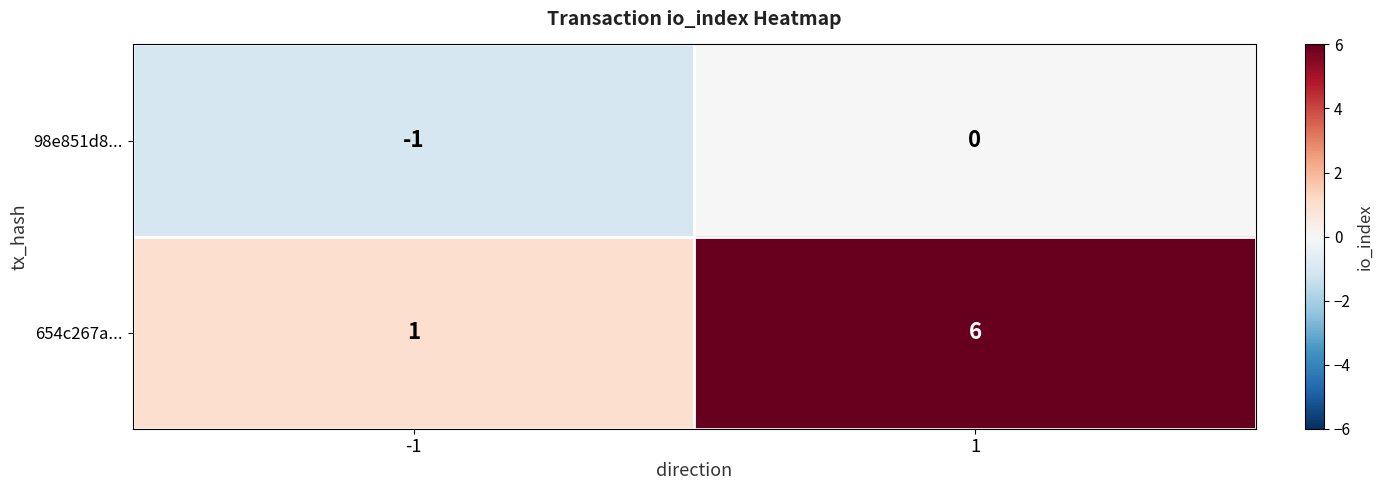

Read the 654c267a... value at 1.

6